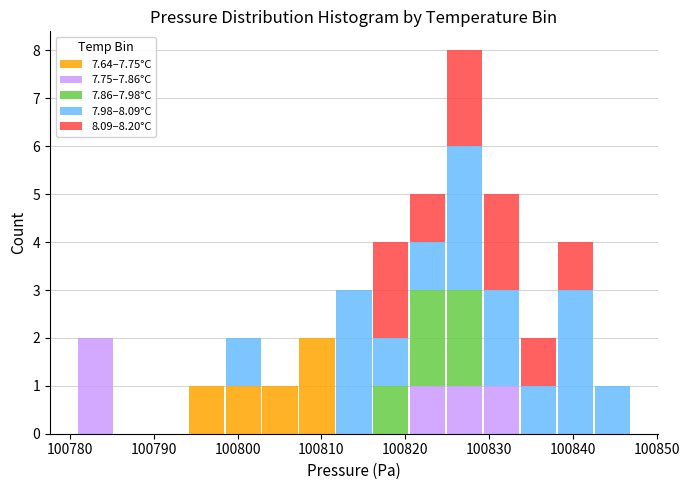

Reading left to right, list every stacked bar in this chart as the range it spans on the x-axis followed by its total height. Neither the bar edges nor the heights are printed on the chart, so give them approximately, as read against the axes.

100781 to 100785: 2
100785 to 100790: 0
100790 to 100794: 0
100794 to 100798: 1
100798 to 100803: 2
100803 to 100807: 1
100807 to 100812: 2
100812 to 100816: 3
100816 to 100821: 4
100821 to 100825: 5
100825 to 100829: 8
100829 to 100834: 5
100834 to 100838: 2
100838 to 100843: 4
100843 to 100847: 1